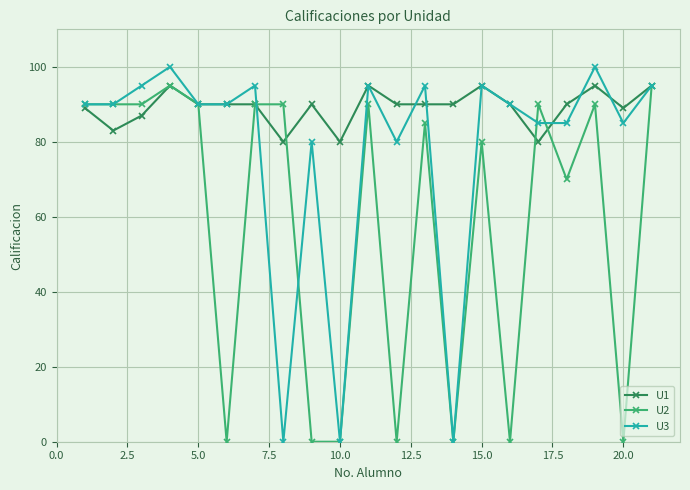

Count the number of categories in the chart.

21